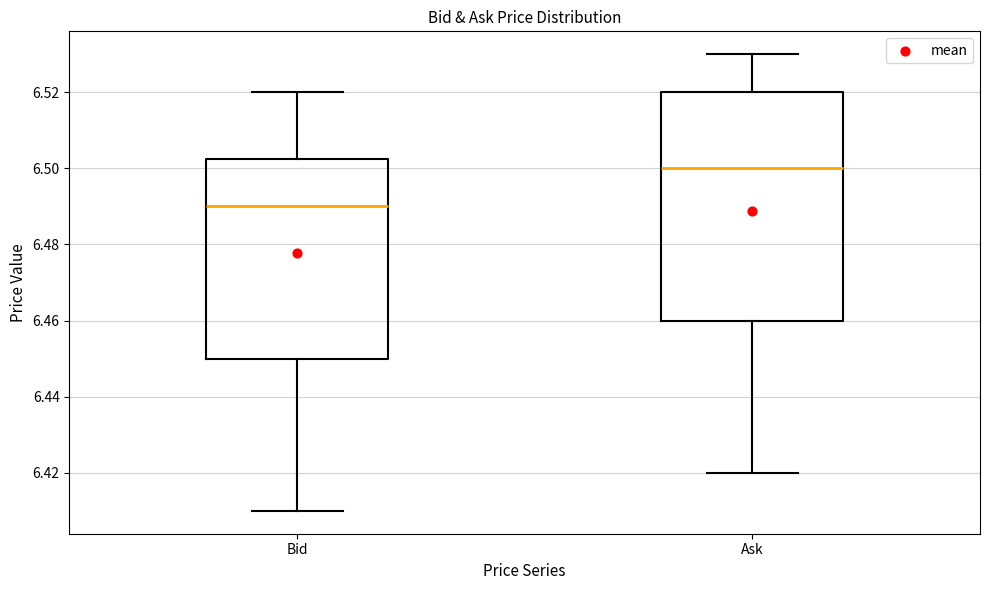

Reading left to right, transcribe this box plot: for each box, give where its median line is, the range the box spans, and where its two whiskers end, as read against the y-axis. The values are not printed on the chart, so give them approximately, as read against the axis.

Bid: median 6.490, box 6.450 to 6.502, whiskers 6.410 to 6.520
Ask: median 6.500, box 6.460 to 6.520, whiskers 6.420 to 6.530